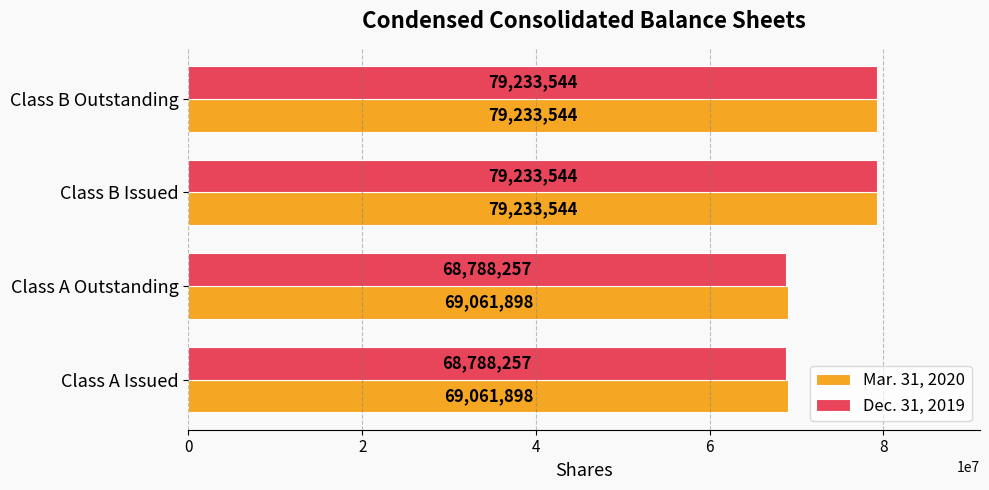

How many data points in Dec. 31, 2019 are less than 79233544?

2